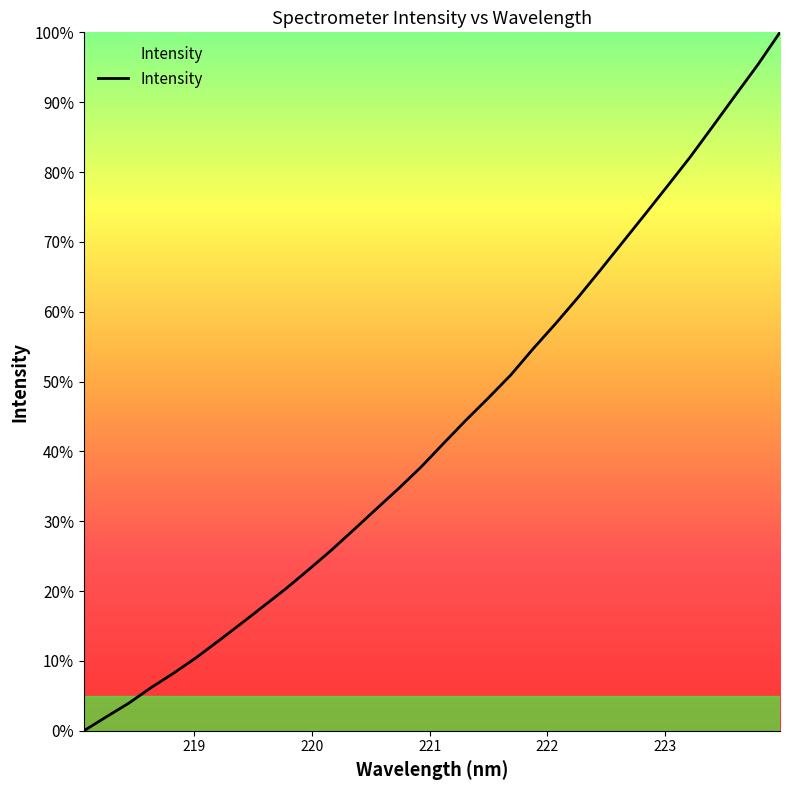

What is the maximum value shown in the chart?

100.0